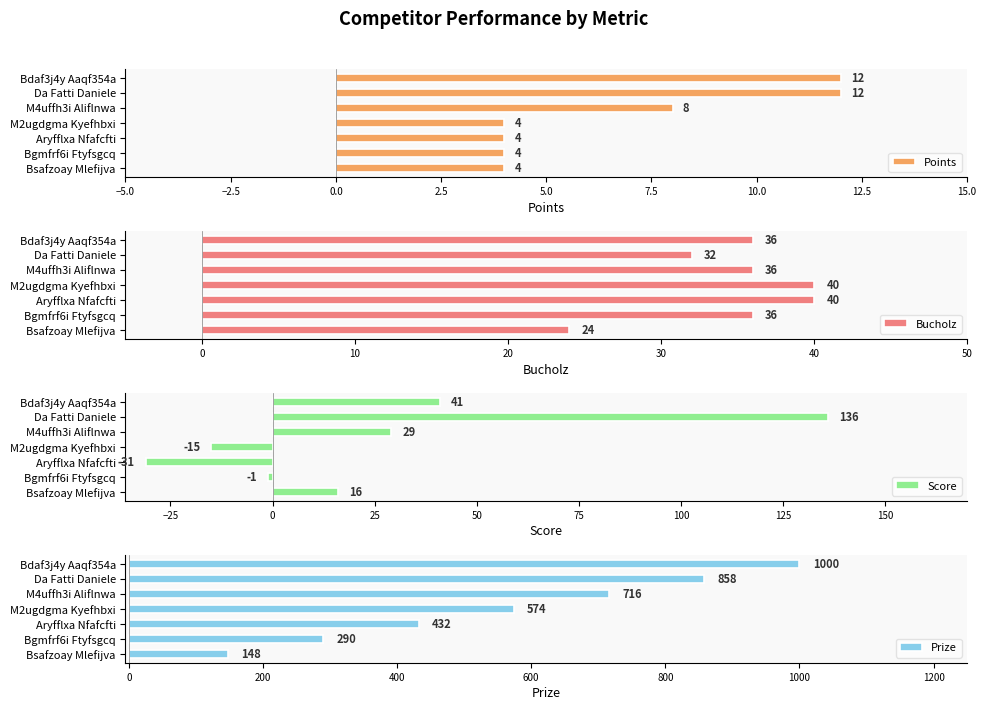

At which label does Score reach its peak?

Da Fatti Daniele